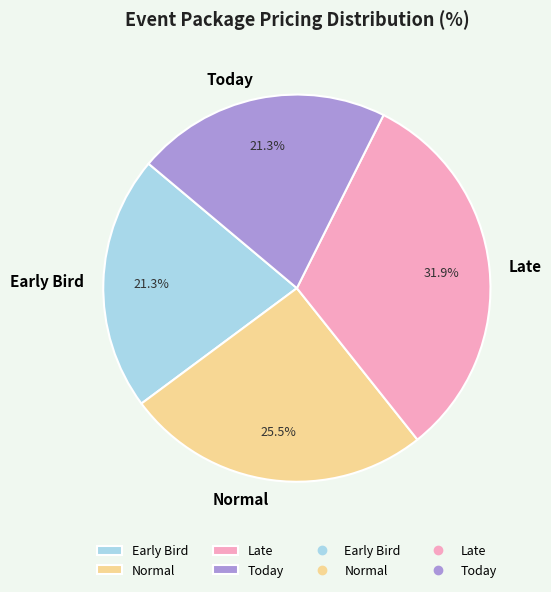

True or false: Late accounts for 32% of the total.

True